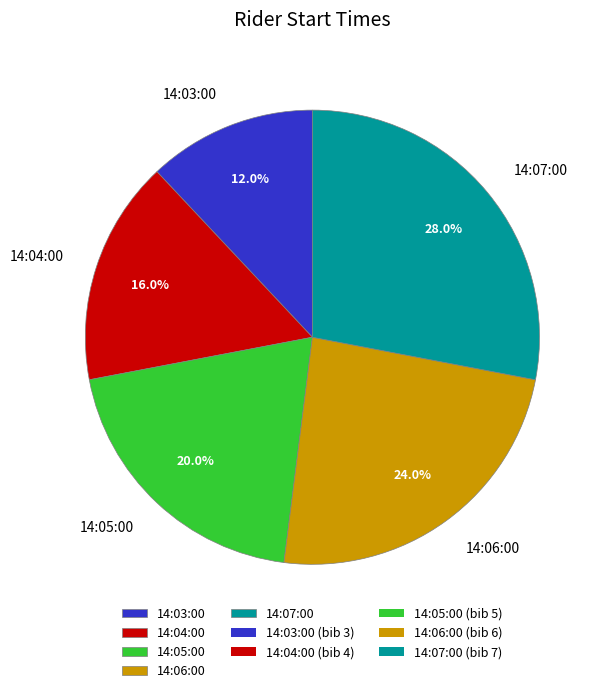

Which has a higher value, 14:06:00 or 14:04:00?

14:06:00